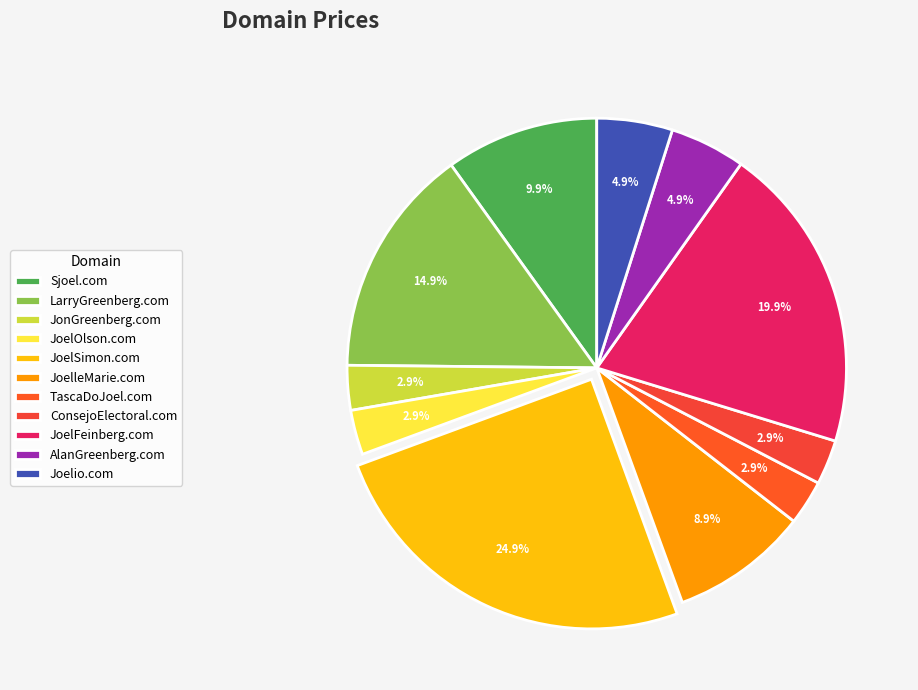

To the nearest percent, what is the difference between the largest and smallest slice percentages?

22%